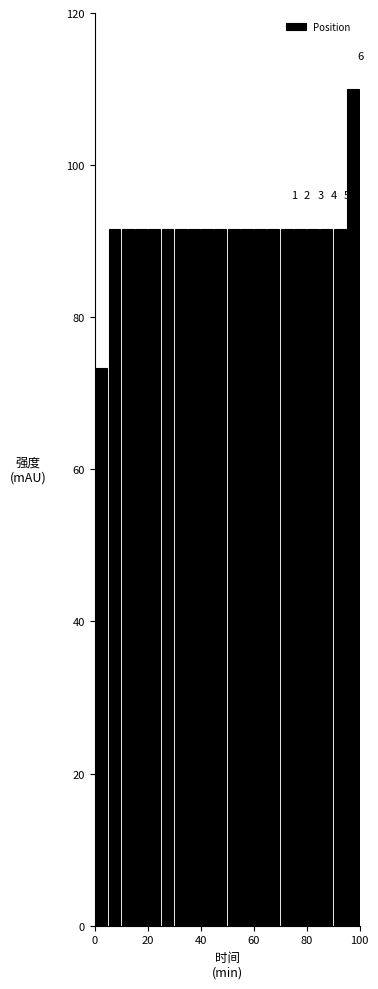

Read against the x-axis, roughly where is the centre of the tallest bar?

98